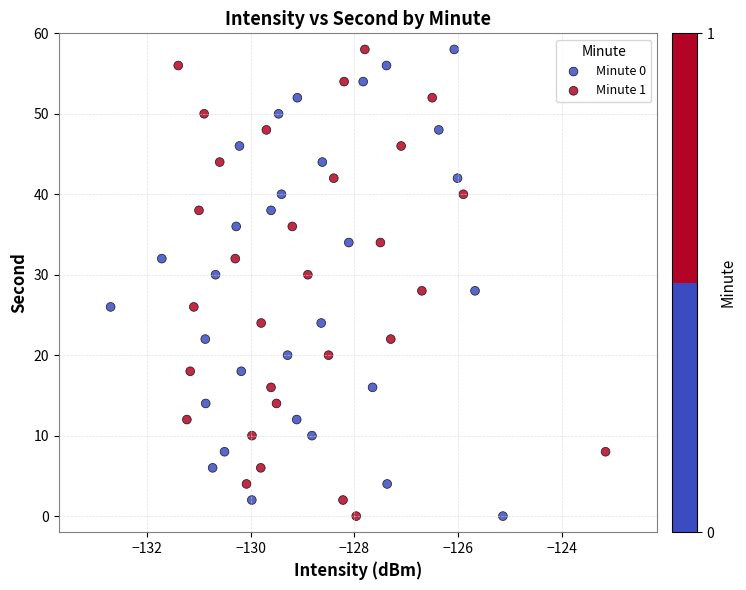

What are all the series names shown in the legend?

Minute 0, Minute 1